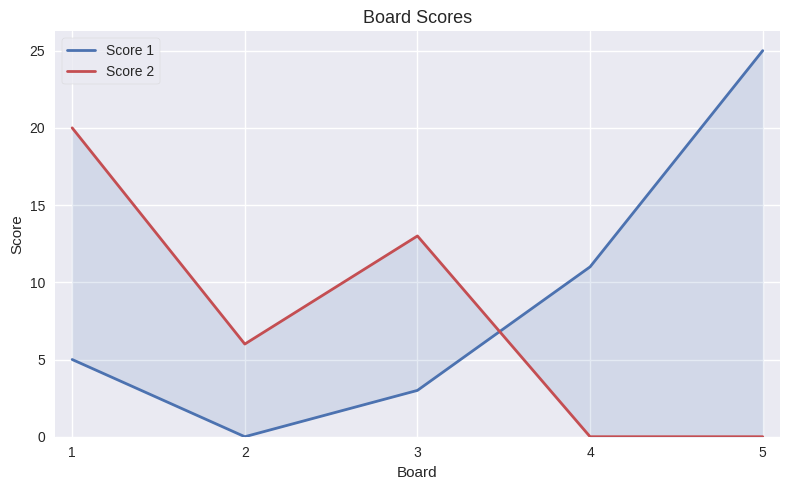

The value of Score 2 at 5 is 12. True or false?

False